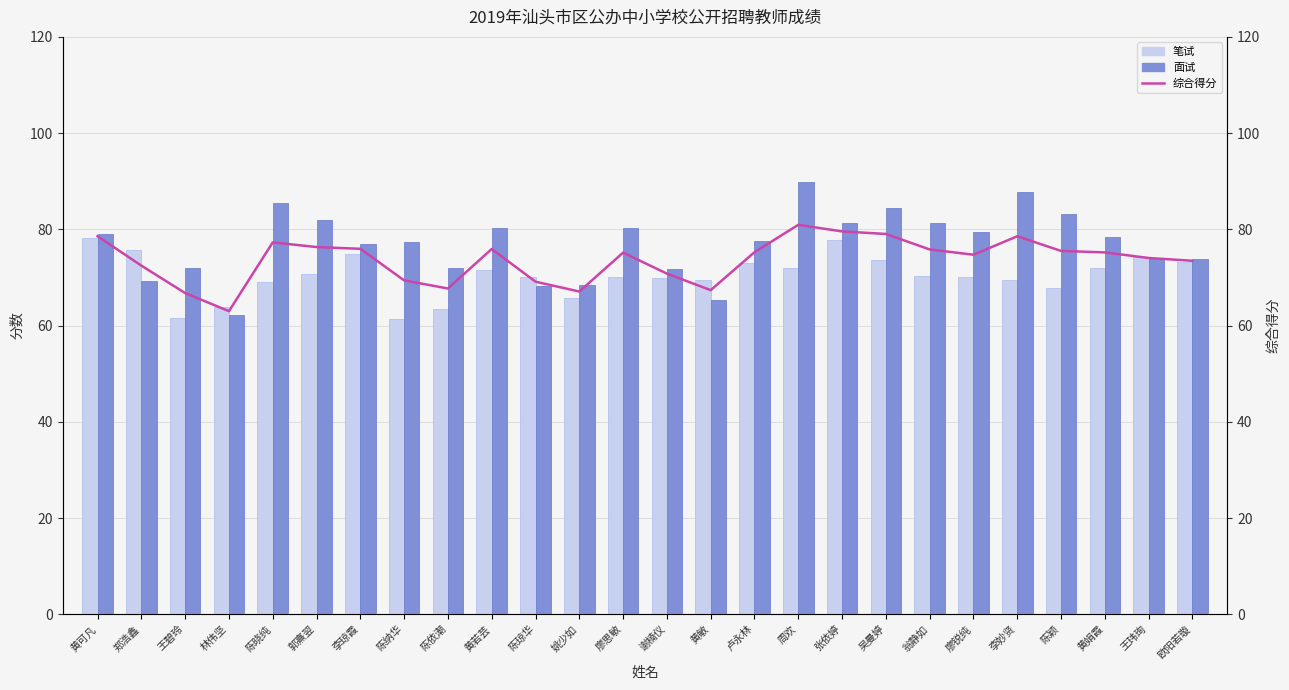

Rank the categories by 综合得分 value from highest to lowest.

周欢, 张依婷, 吴曼婷, 黄可凡, 李妙贤, 陈晓纯, 郭熹翌, 李琼霞, 黄若芸, 翁静如, 陈颖, 卢永林, 黄娟霞, 廖思敏, 廖锐纯, 王玮珣, 欧阳若璇, 郑浩鑫, 谢楠仪, 陈纳华, 陈琼华, 陈依潮, 黄敏, 姚少如, 王碧玲, 林伟坚